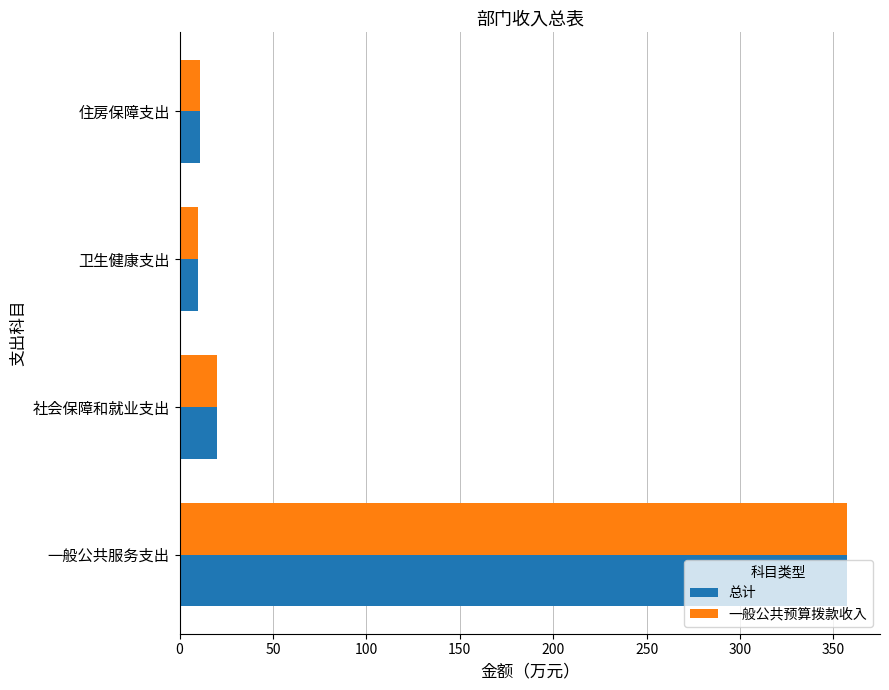

The 总计 series shows 472.3 at 一般公共服务支出. True or false?

False